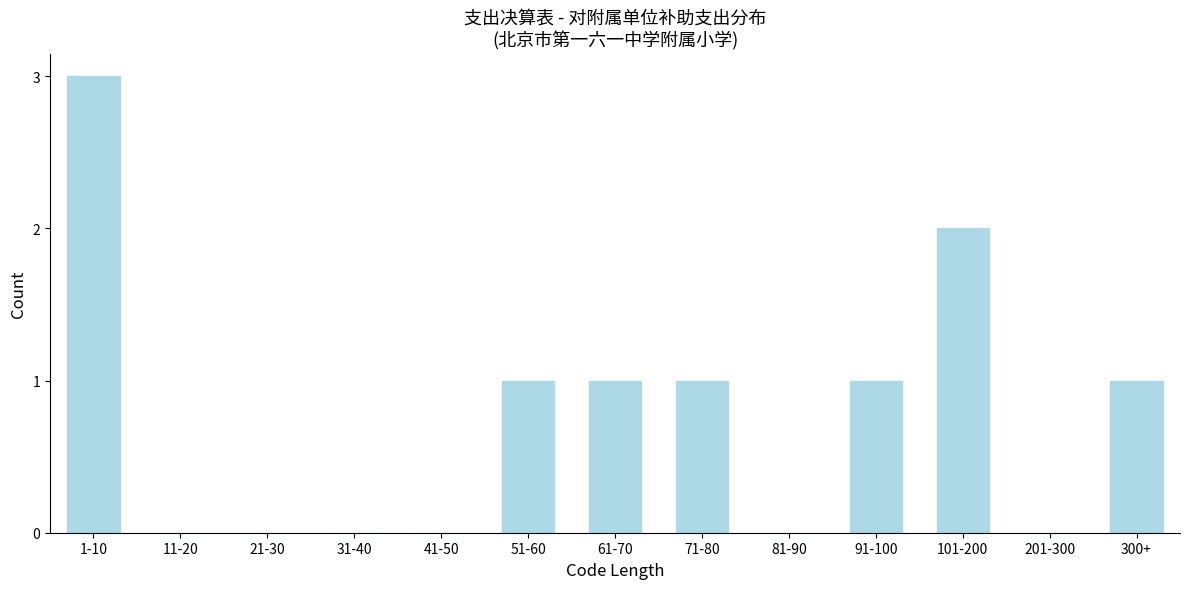

Reading left to right, list all the values displayed in this chart.

1-10=3	11-20=0	21-30=0	31-40=0	41-50=0	51-60=1	61-70=1	71-80=1	81-90=0	91-100=1	101-200=2	201-300=0	300+=1